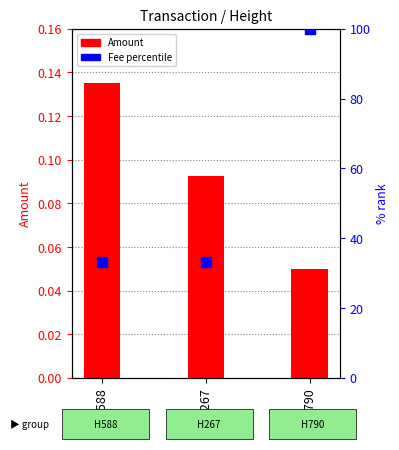

At which category is the sum across all series the highest?

621790